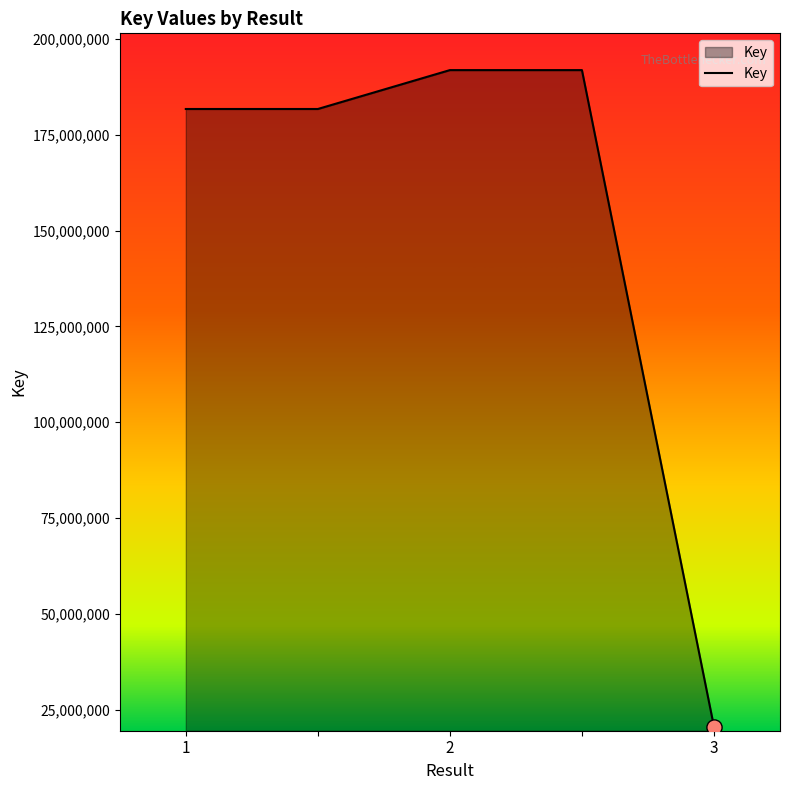

What is the maximum value shown in the chart?

191897842